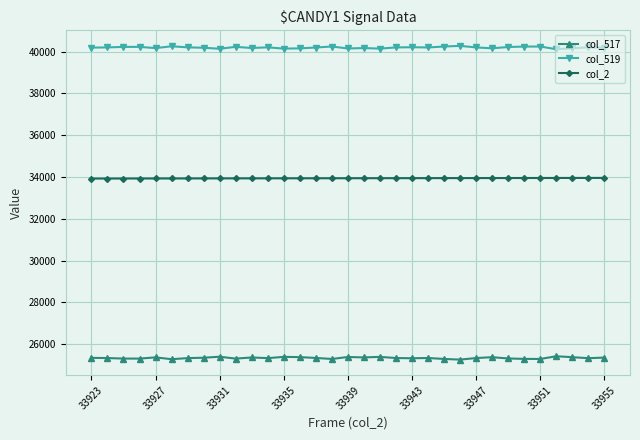

Does the chart display data point markers on the line(s)?

Yes